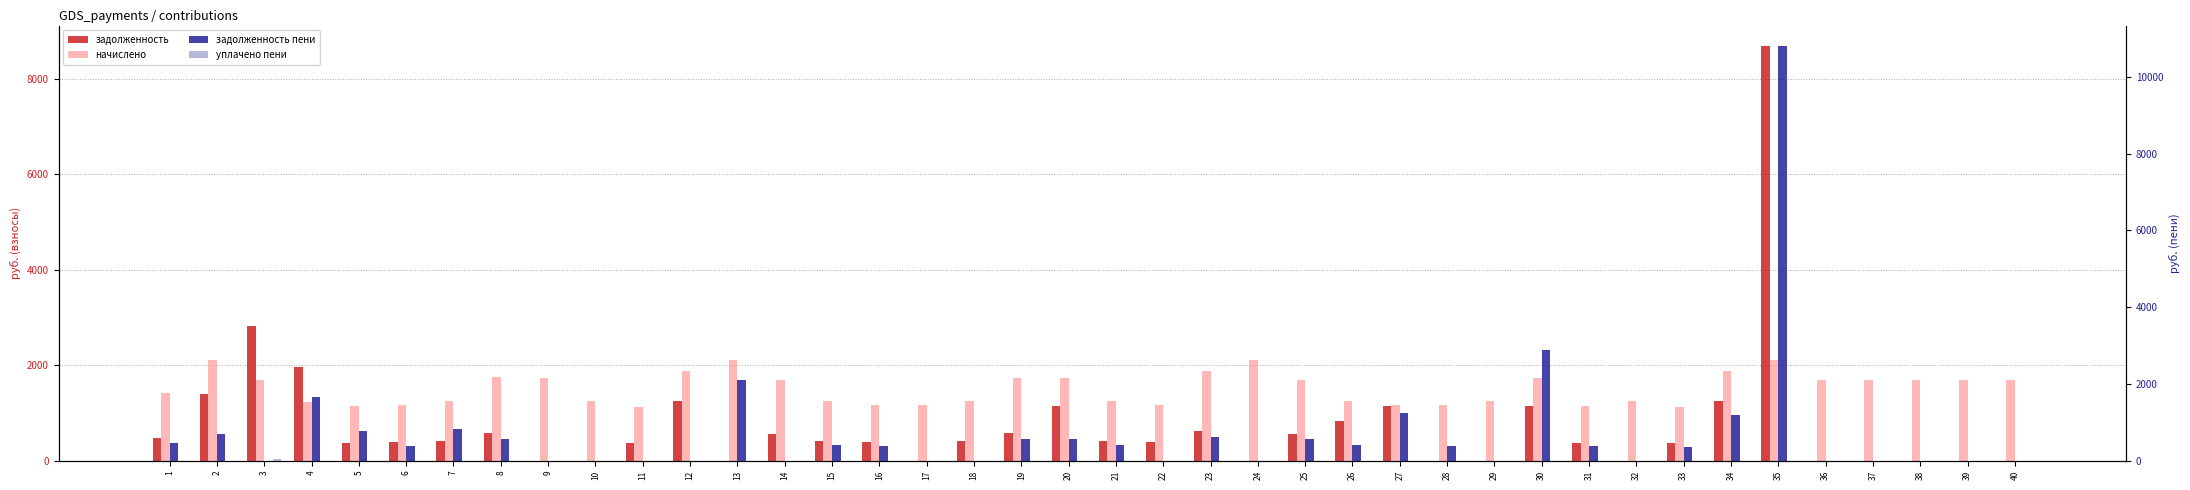

True or false: задолженность пени has a value of 0.0 at 32.

True